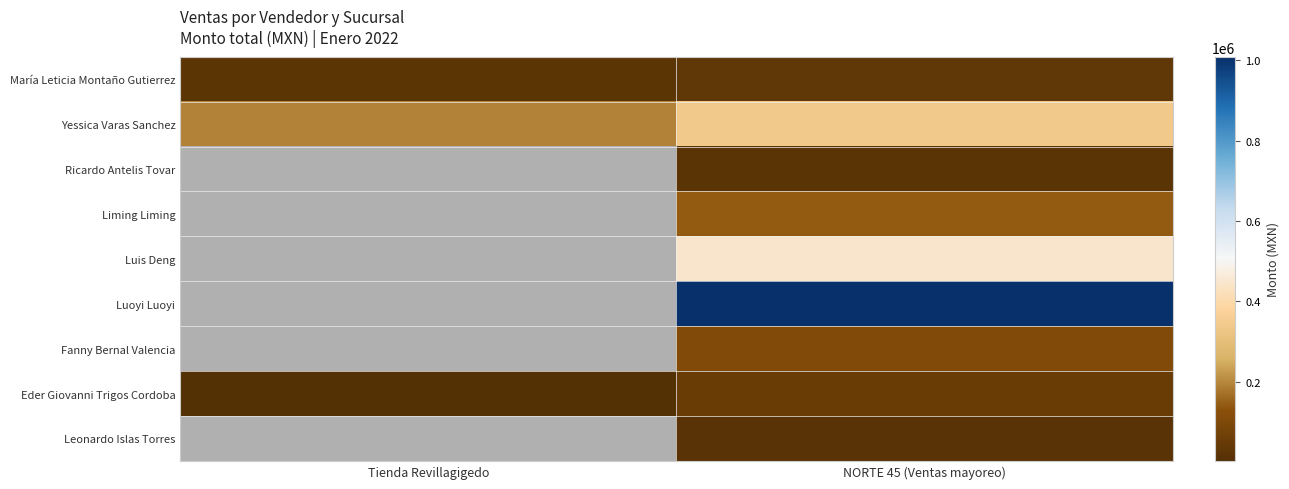

At which label does Eder Giovanni Trigos Cordoba reach its peak?

NORTE 45 (Ventas mayoreo)